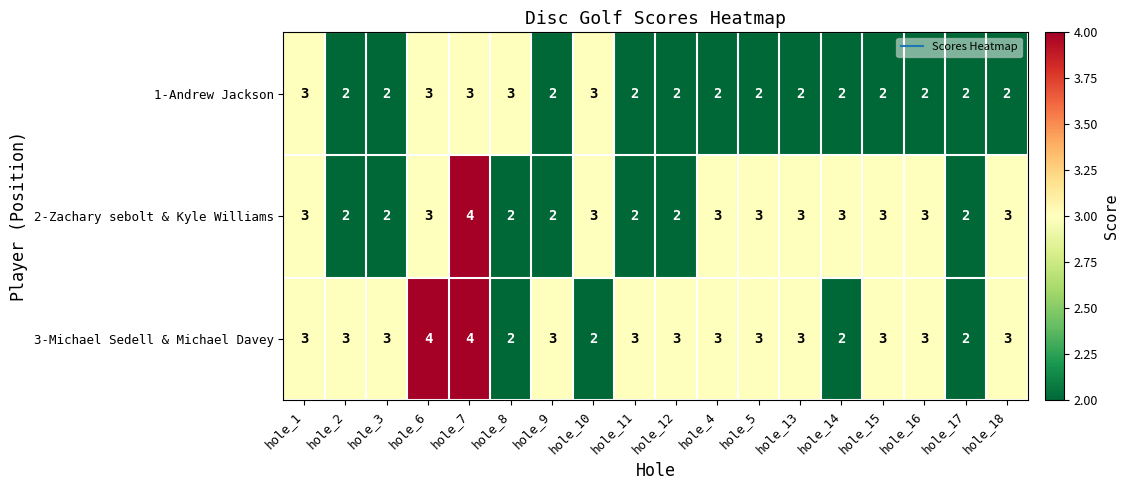

True or false: 1-Andrew Jackson has a value of 3 at hole_5.

False